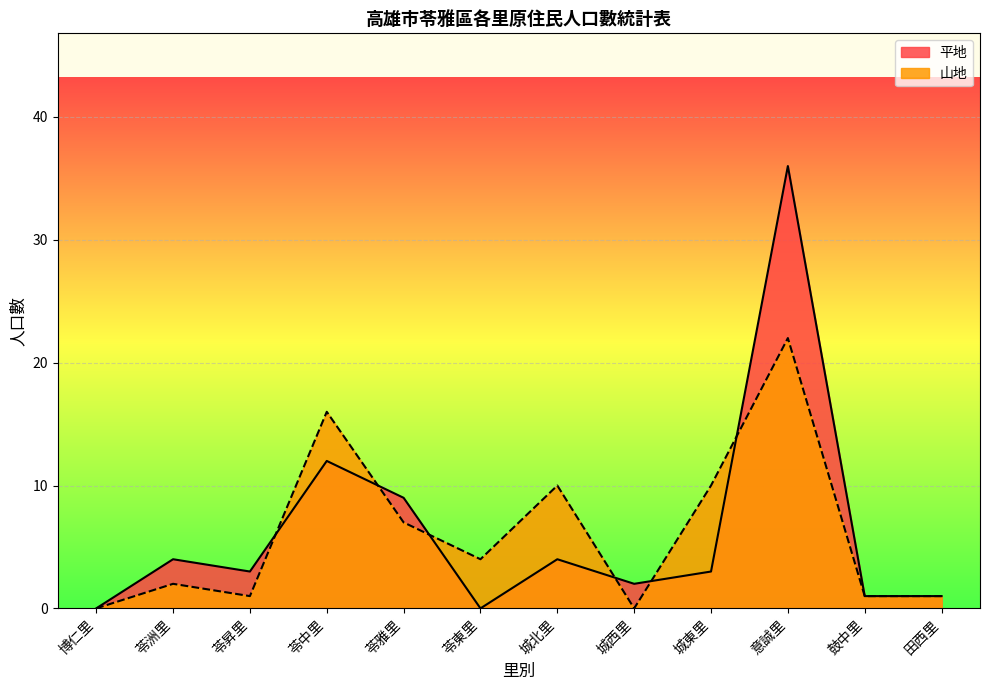

What is the average value of the 山地 series?

6